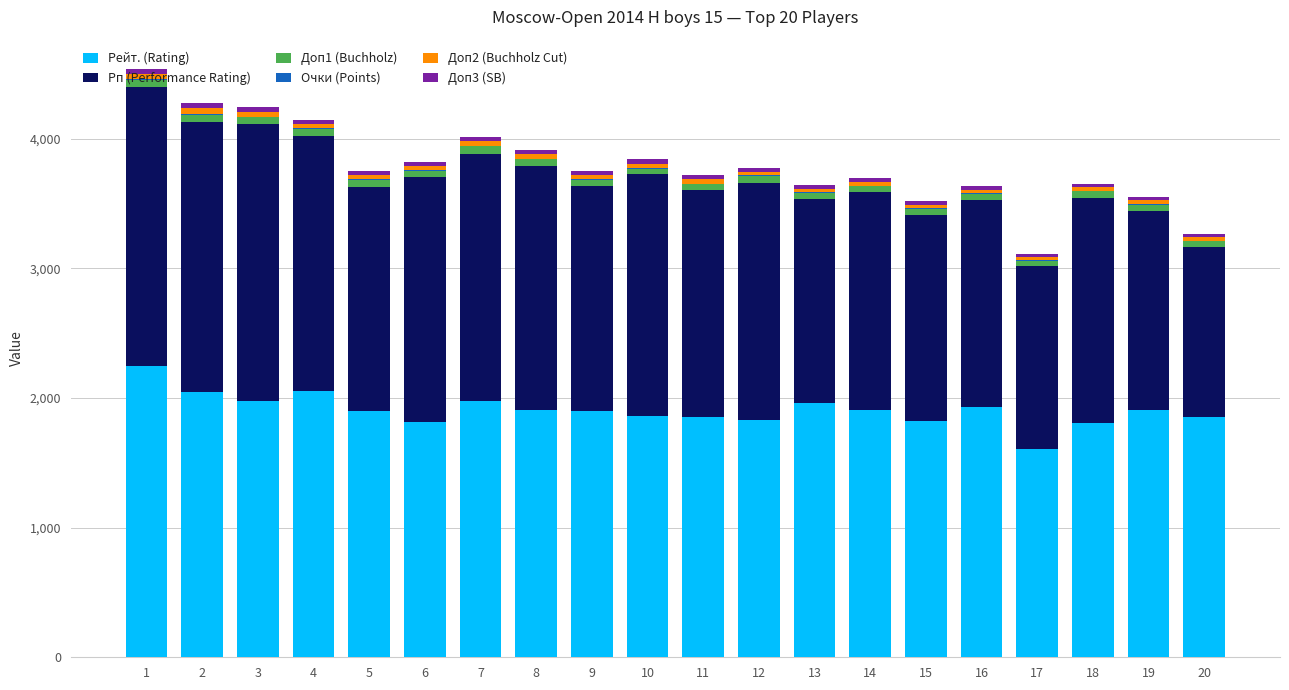

What is the highest value of the Рейт. (Rating) series?

2244.0